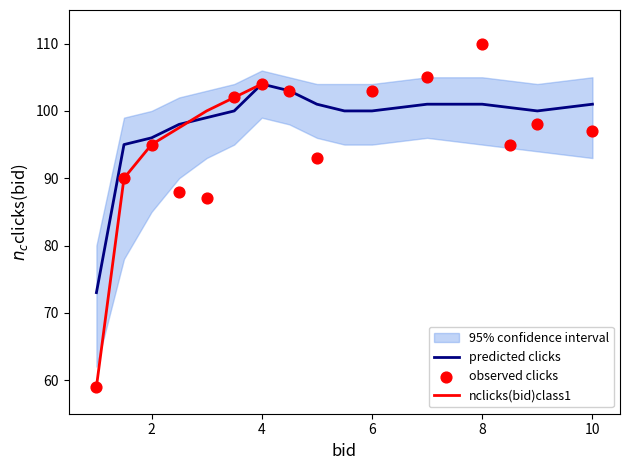

What is the maximum value for predicted clicks?

104